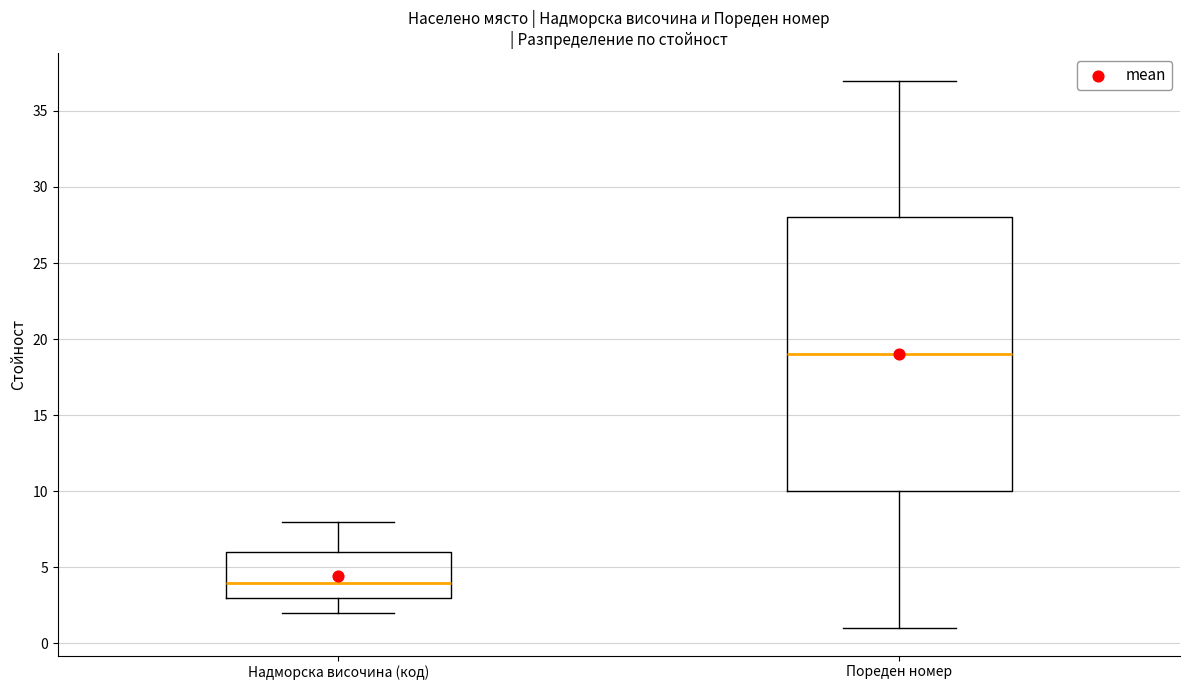

Which box's median line is the highest?

Пореден номер